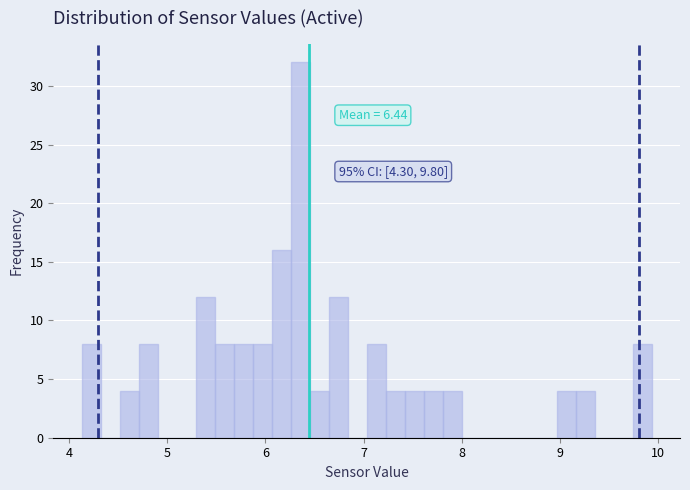

Around what value on the x-axis is the tallest bar? Give the approximate position of its centre, as read against the axis.

6.4